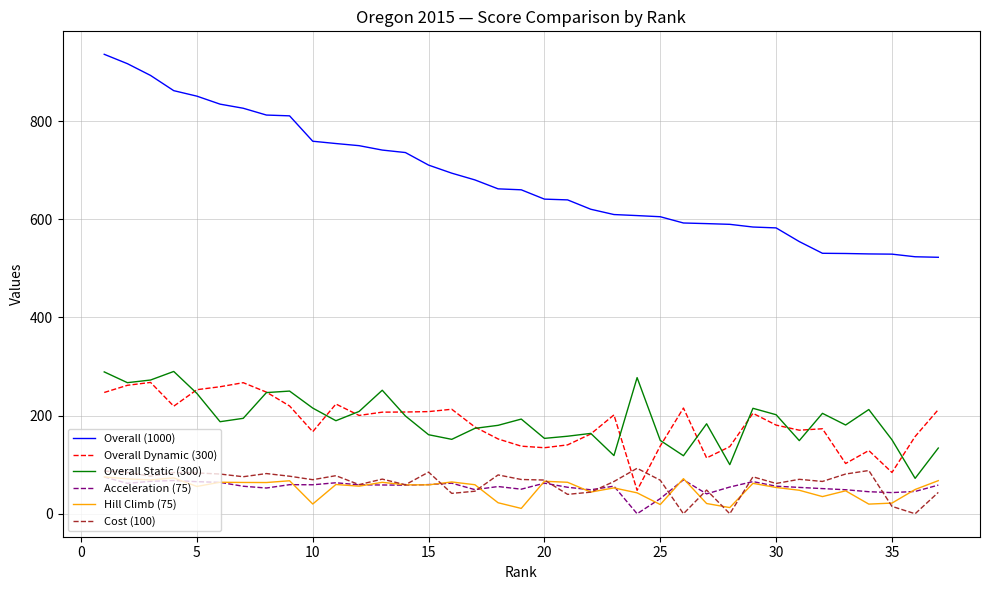

What is the maximum value shown in the chart?

936.1